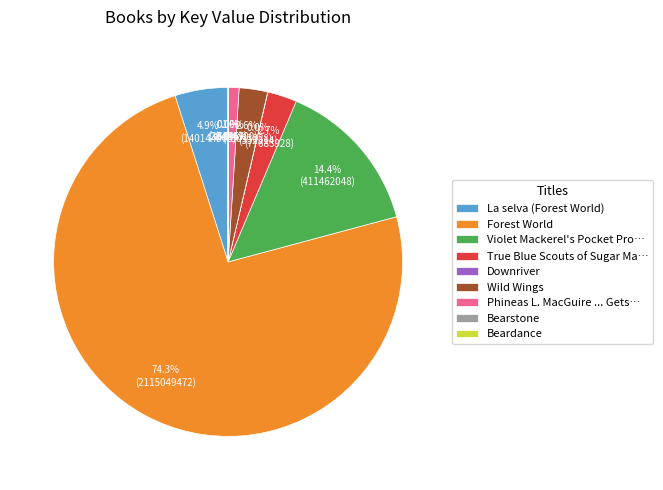

Is the sum of Wild Wings and Forest World greater than half?

Yes